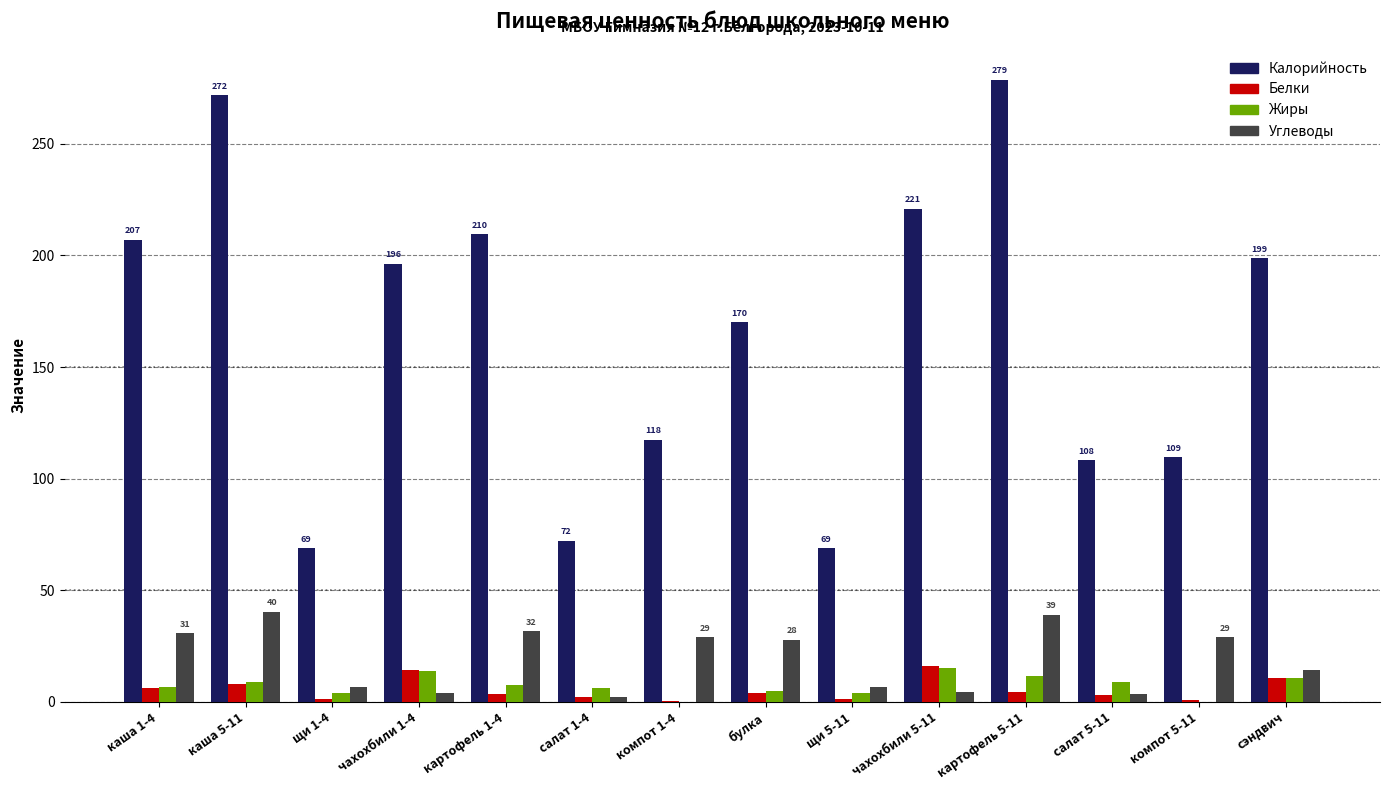

Does the chart contain stacked bars?

No